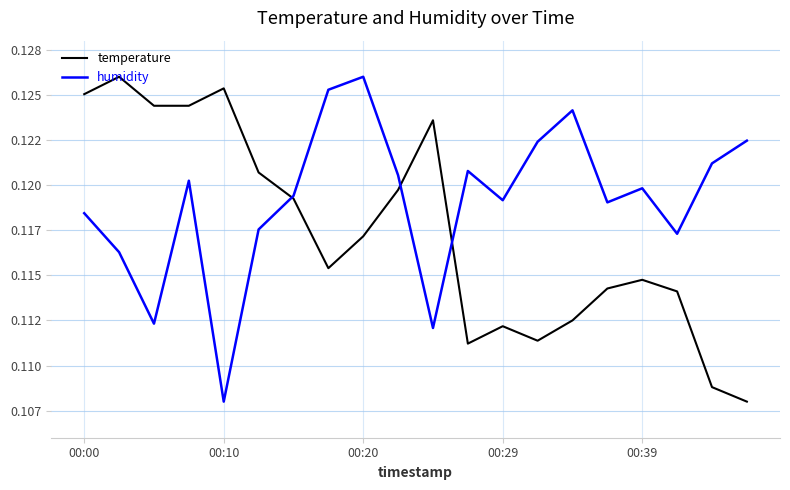

How many times do temperature and humidity cross each other?

3